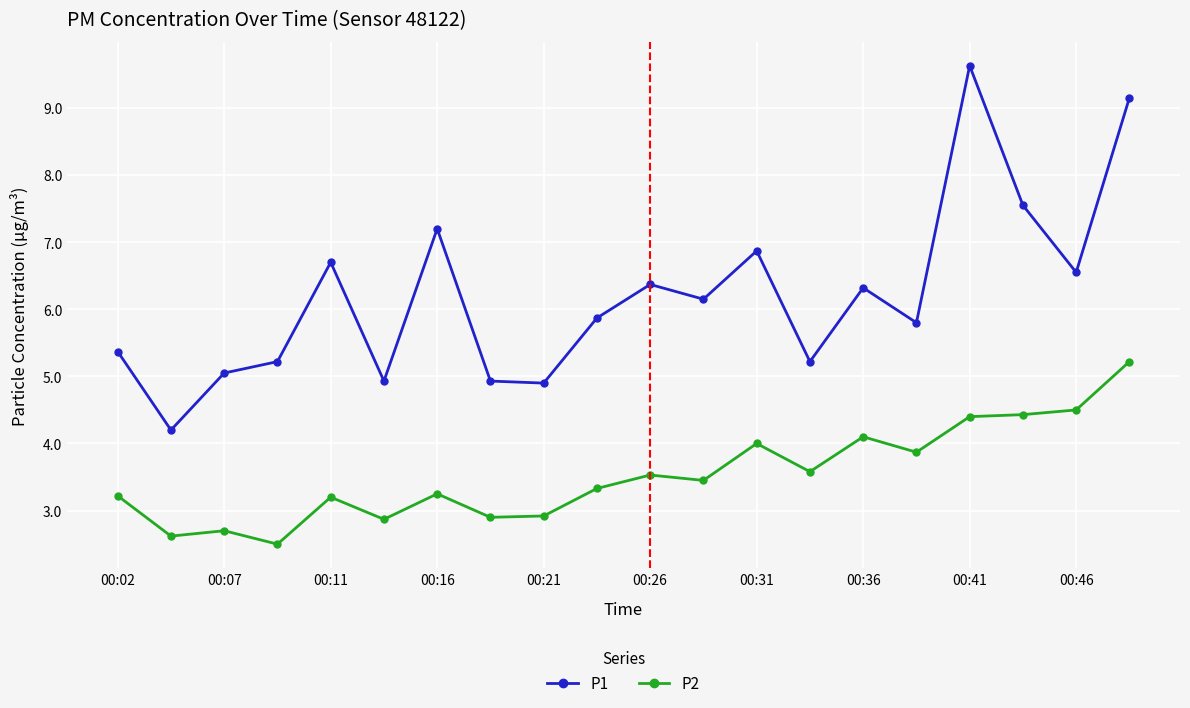

Which series has the widest spread of values?

P1